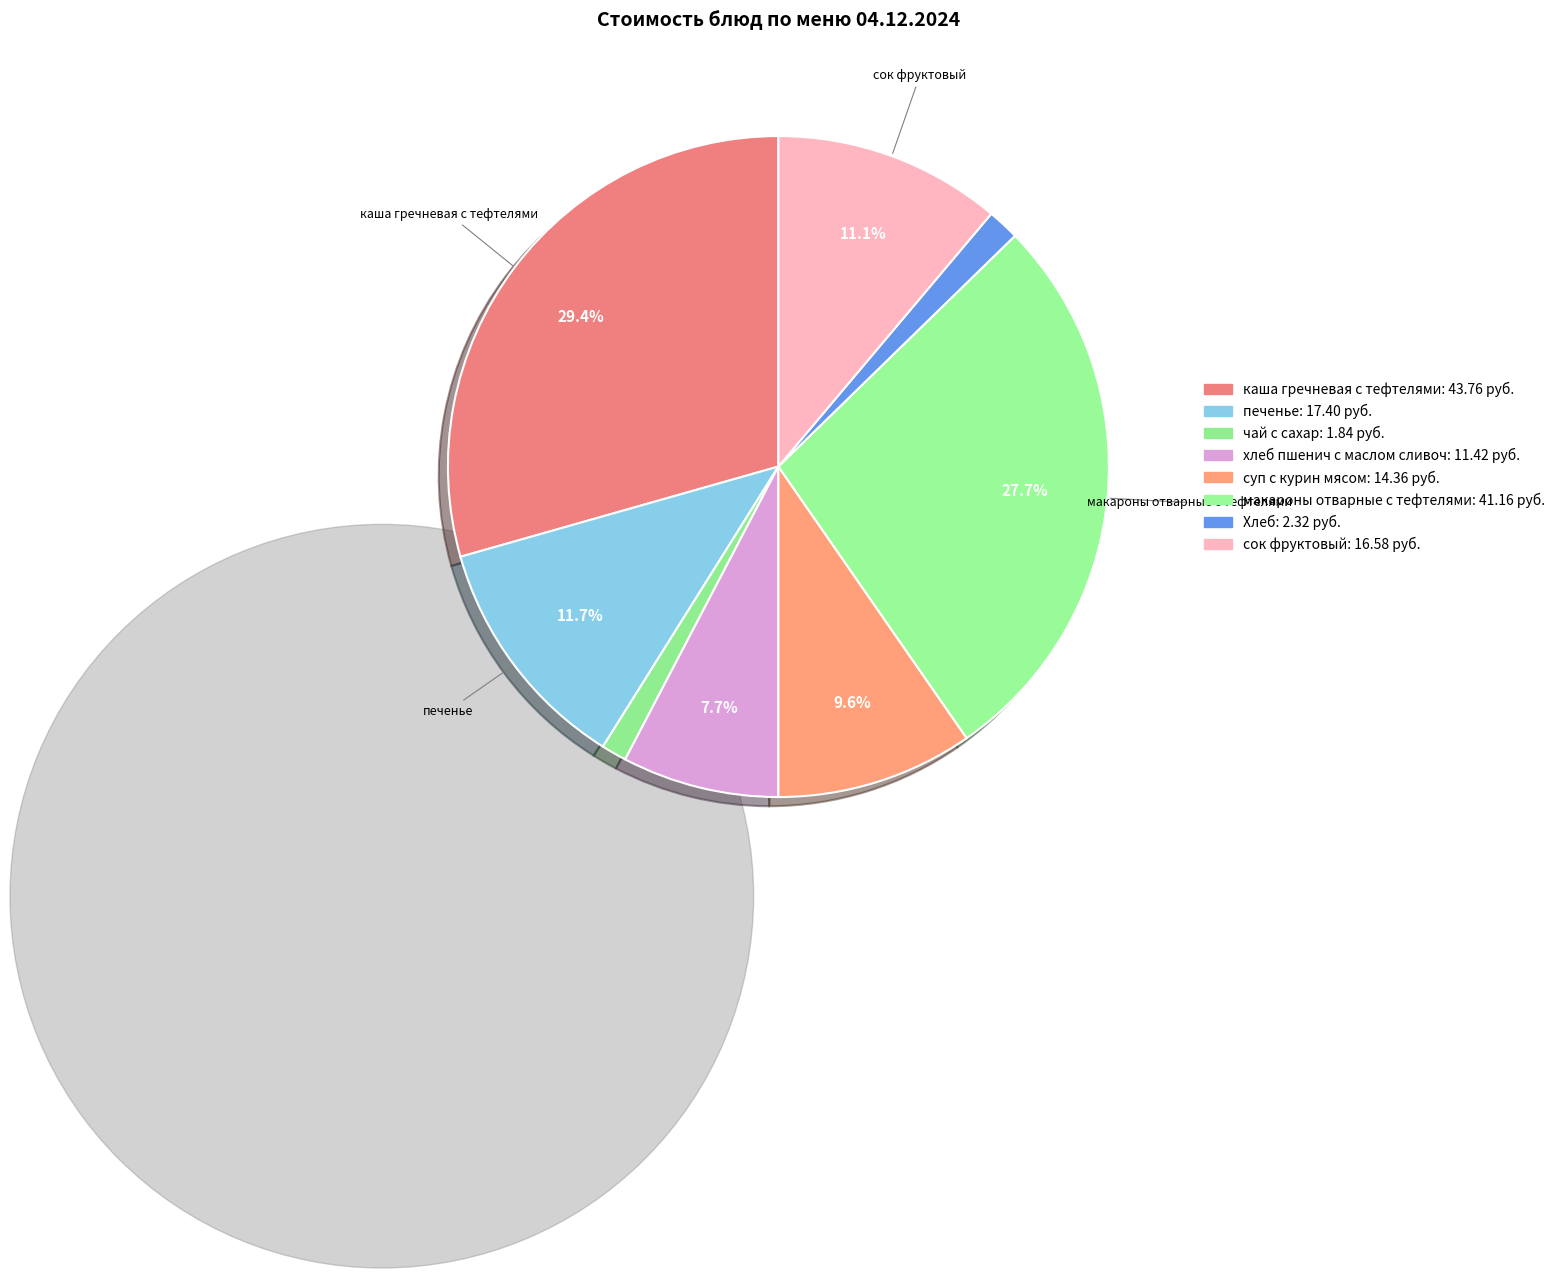

Rank the categories by value from highest to lowest.

каша гречневая с тефтелями, макароны отварные с тефтелями, печенье, сок фруктовый, суп с курин мясом, хлеб пшенич с маслом сливоч, Хлеб, чай с сахар